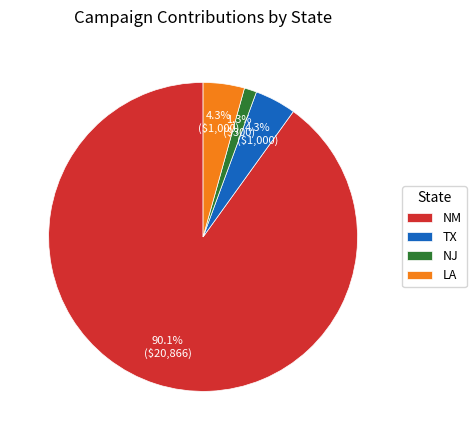

How many segments does this pie chart have?

4